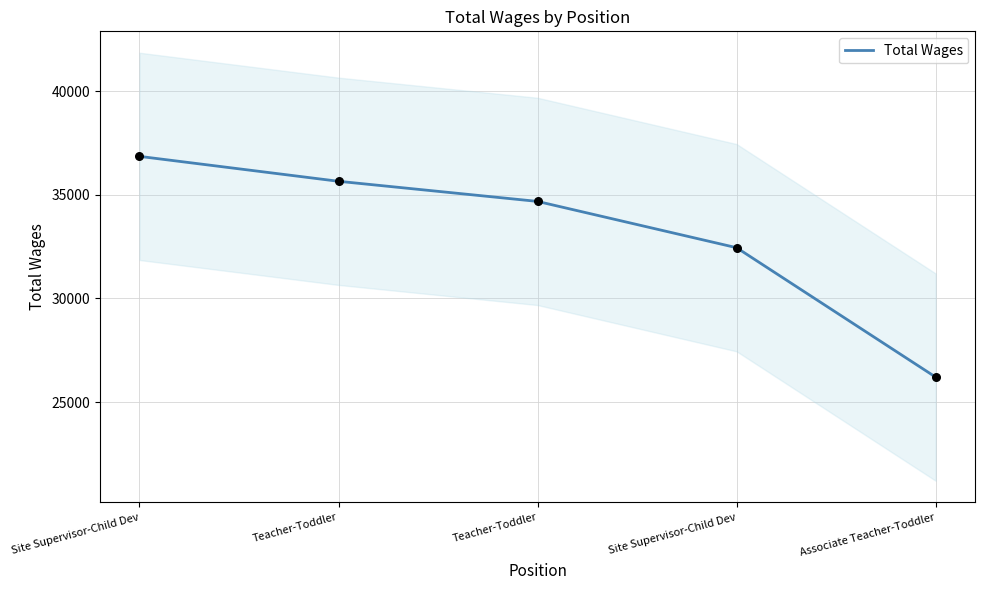

Between Associate Teacher-Toddler and Teacher-Toddler, which is larger?

Teacher-Toddler